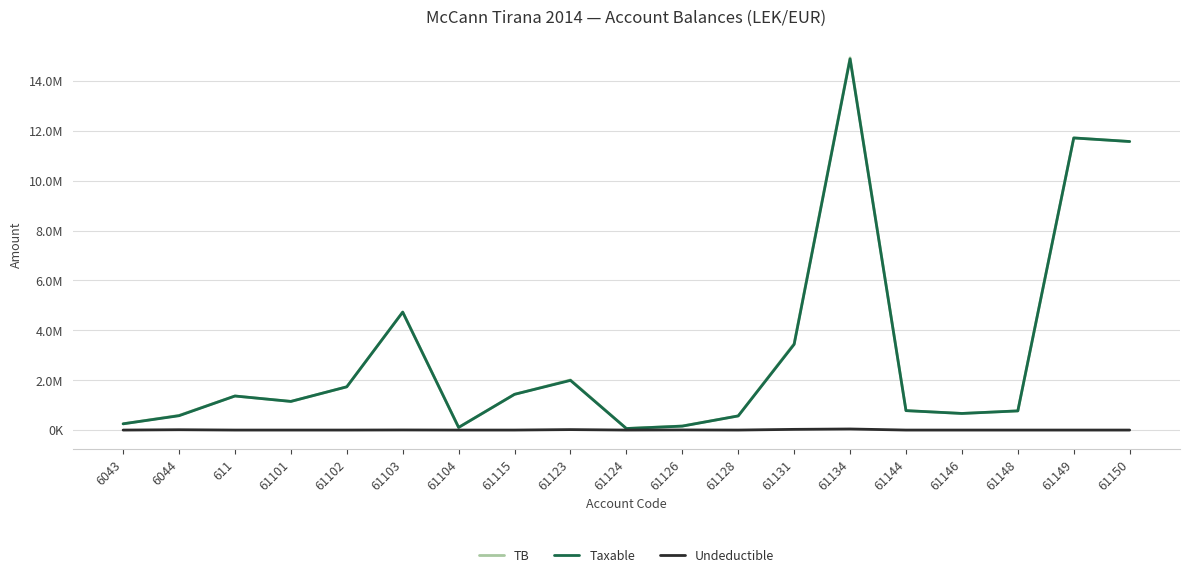

True or false: Taxable and Undeductible intersect in this chart.

False